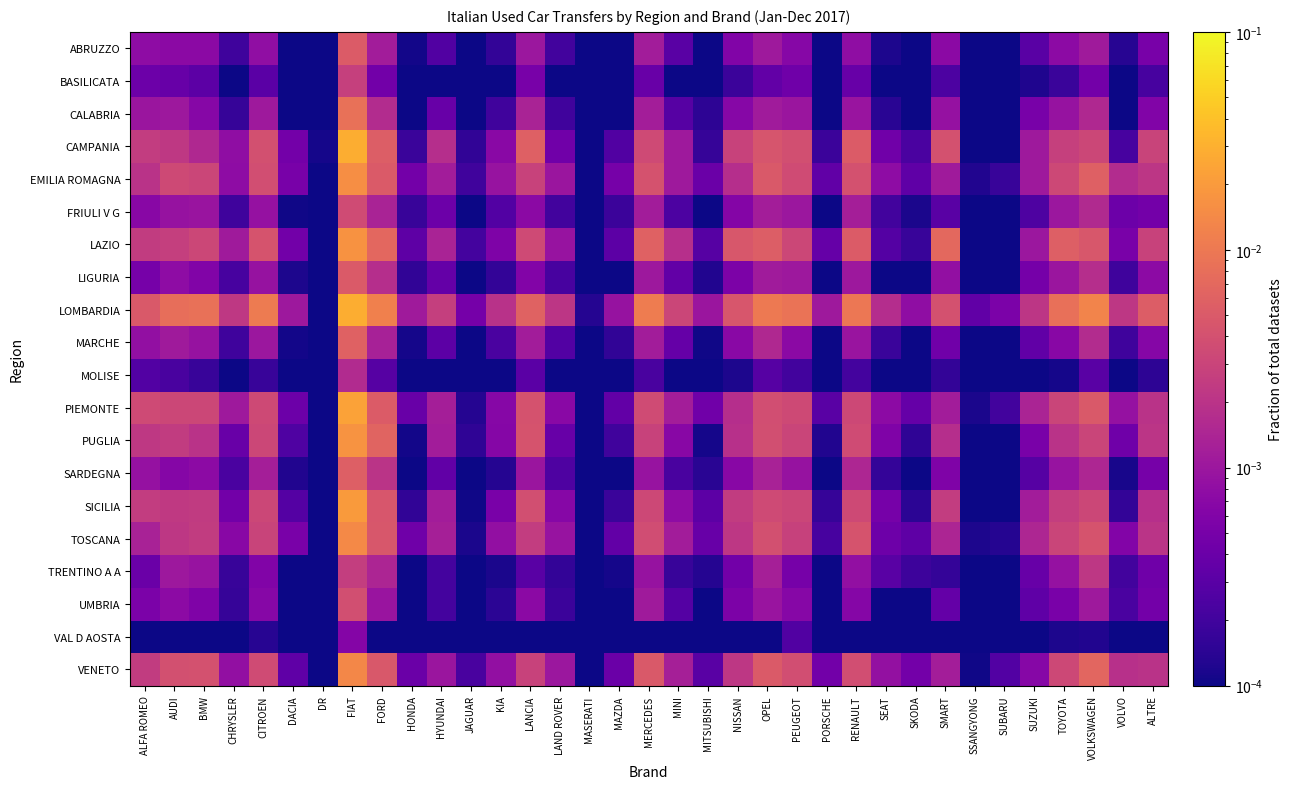

Which label corresponds to the smallest value in the chart?

MASERATI